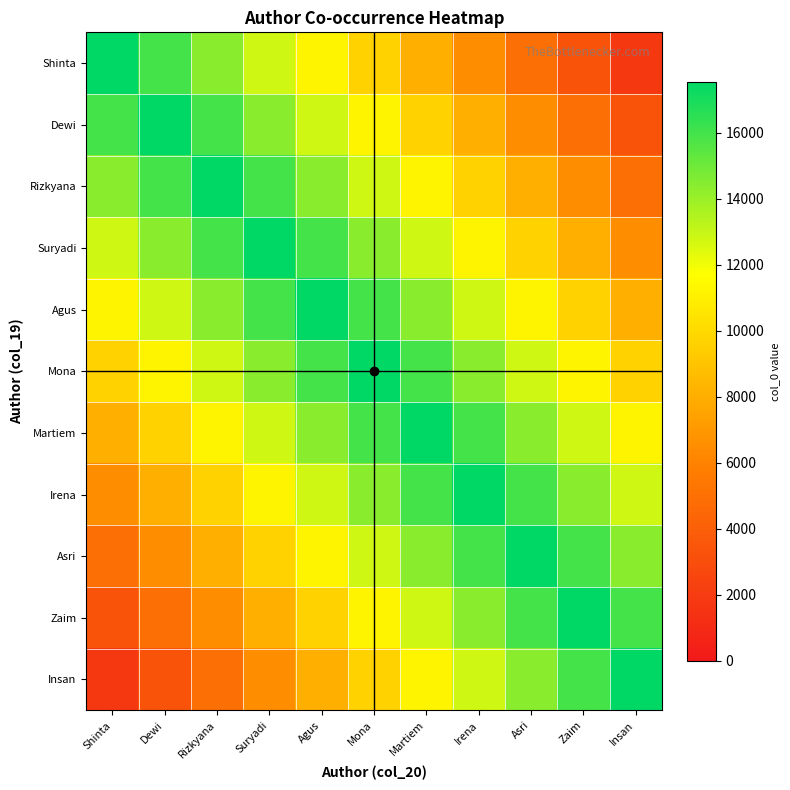

What is the total value across all series at Asri?

131472.0